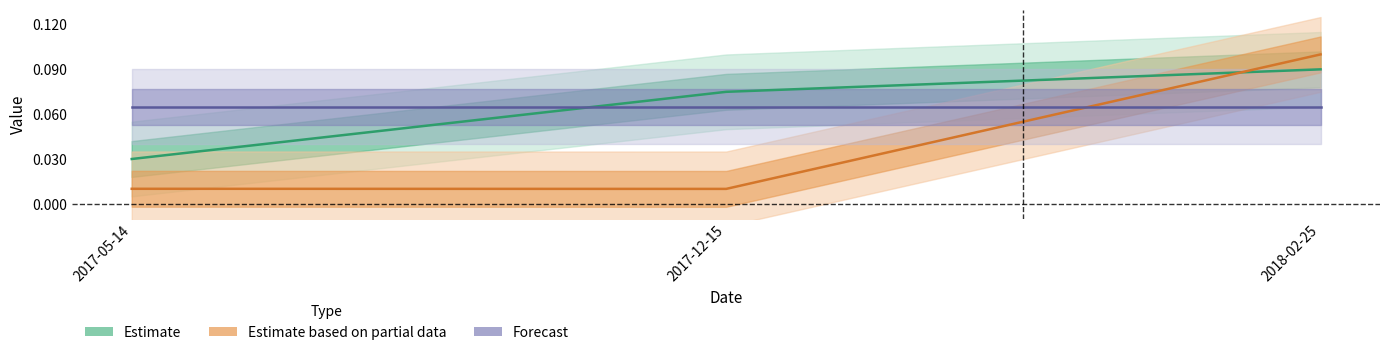

Reading left to right, transcribe all the data shown in this chart.

Estimate: 2017-05-14=0.0	2017-12-15=0.1	2018-02-25=0.1
Estimate based on partial data: 2017-05-14=0.0	2017-12-15=0.0	2018-02-25=0.1
Forecast: 2017-05-14=0.1	2017-12-15=0.1	2018-02-25=0.1